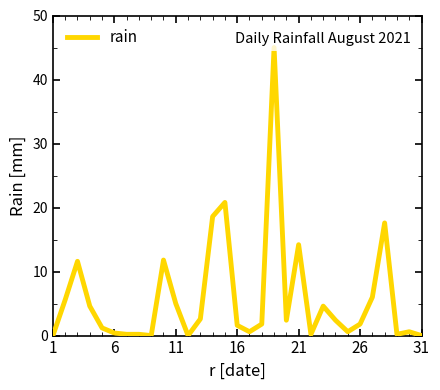

What is the maximum value shown in the chart?

45.0